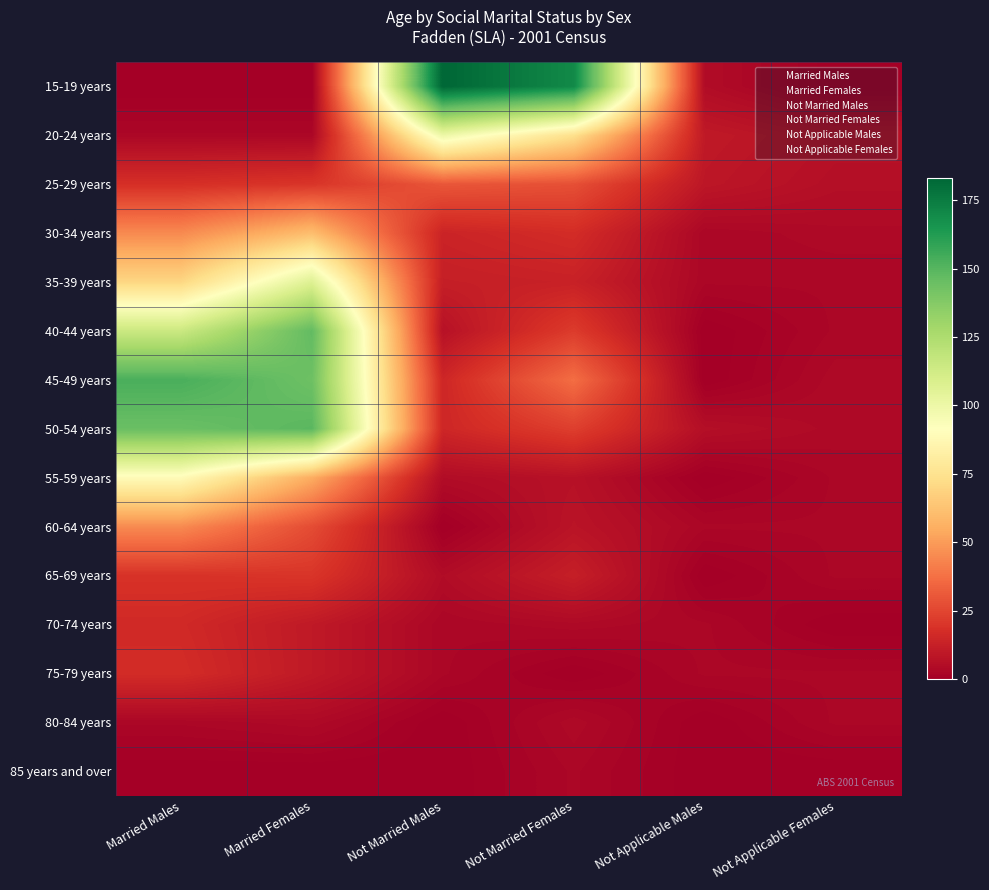

Rank the series at Not Applicable Males from highest to lowest value.

20-24 years, 25-29 years, 50-54 years, 15-19 years, 30-34 years, 35-39 years, 60-64 years, 70-74 years, 75-79 years, 40-44 years, 45-49 years, 55-59 years, 65-69 years, 80-84 years, 85 years and over